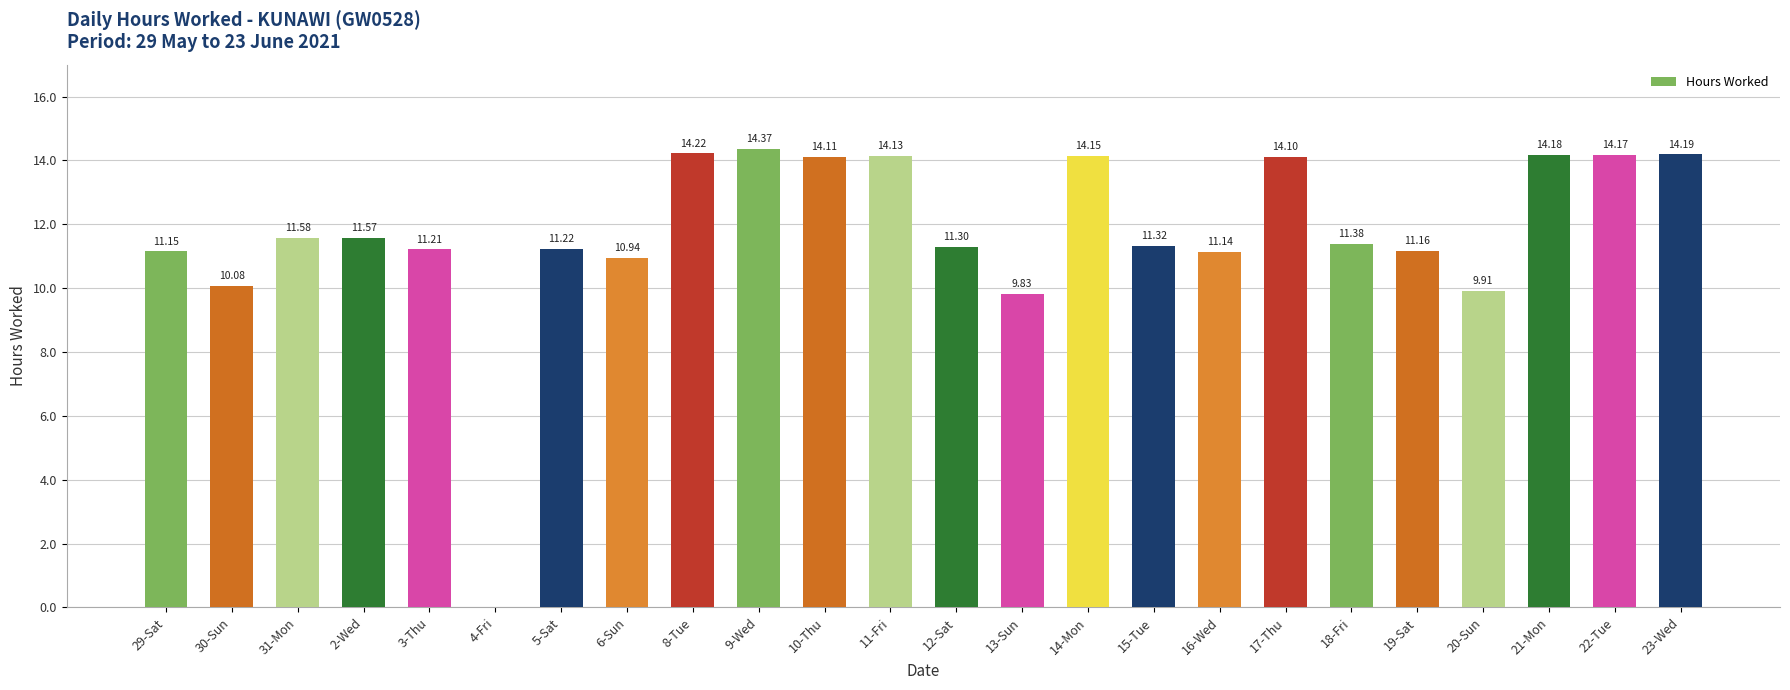

Reading right to left, extract all data points from this chart.

23-Wed=14.2	22-Tue=14.2	21-Mon=14.2	20-Sun=9.9	19-Sat=11.2	18-Fri=11.4	17-Thu=14.1	16-Wed=11.1	15-Tue=11.3	14-Mon=14.2	13-Sun=9.8	12-Sat=11.3	11-Fri=14.1	10-Thu=14.1	9-Wed=14.4	8-Tue=14.2	6-Sun=10.9	5-Sat=11.2	4-Fri=0.0	3-Thu=11.2	2-Wed=11.6	31-Mon=11.6	30-Sun=10.1	29-Sat=11.2